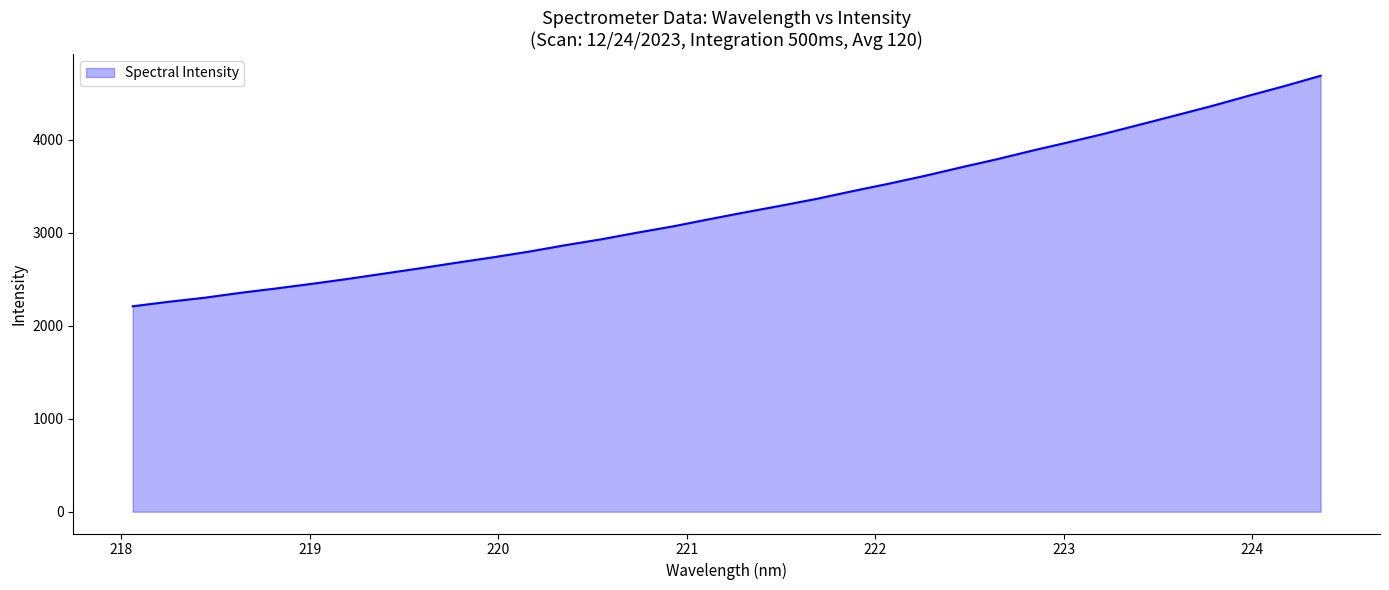

What is the difference between the maximum and minimum values?

2478.0